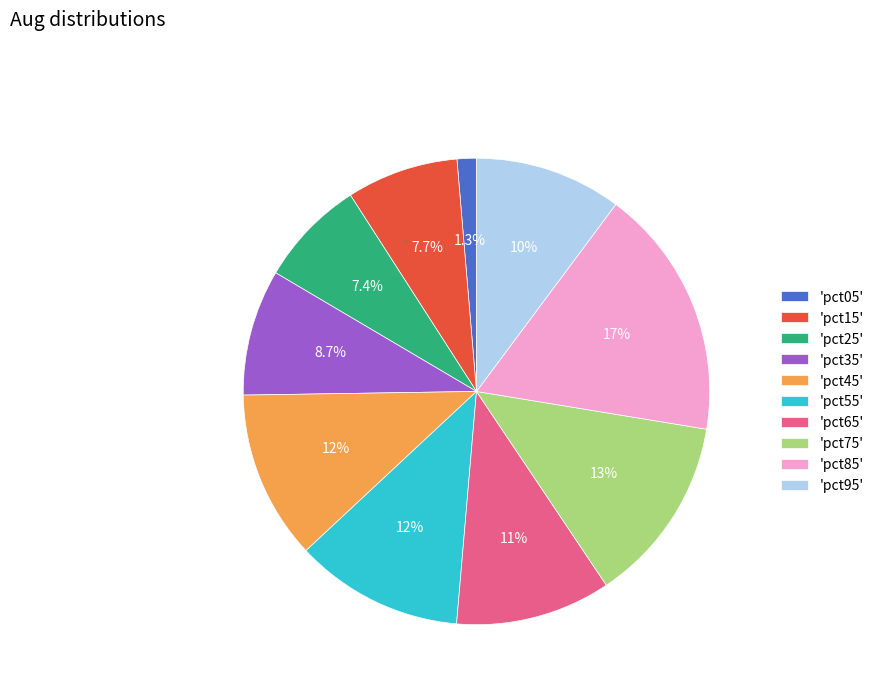

What is the largest slice in the pie chart?

'pct85'